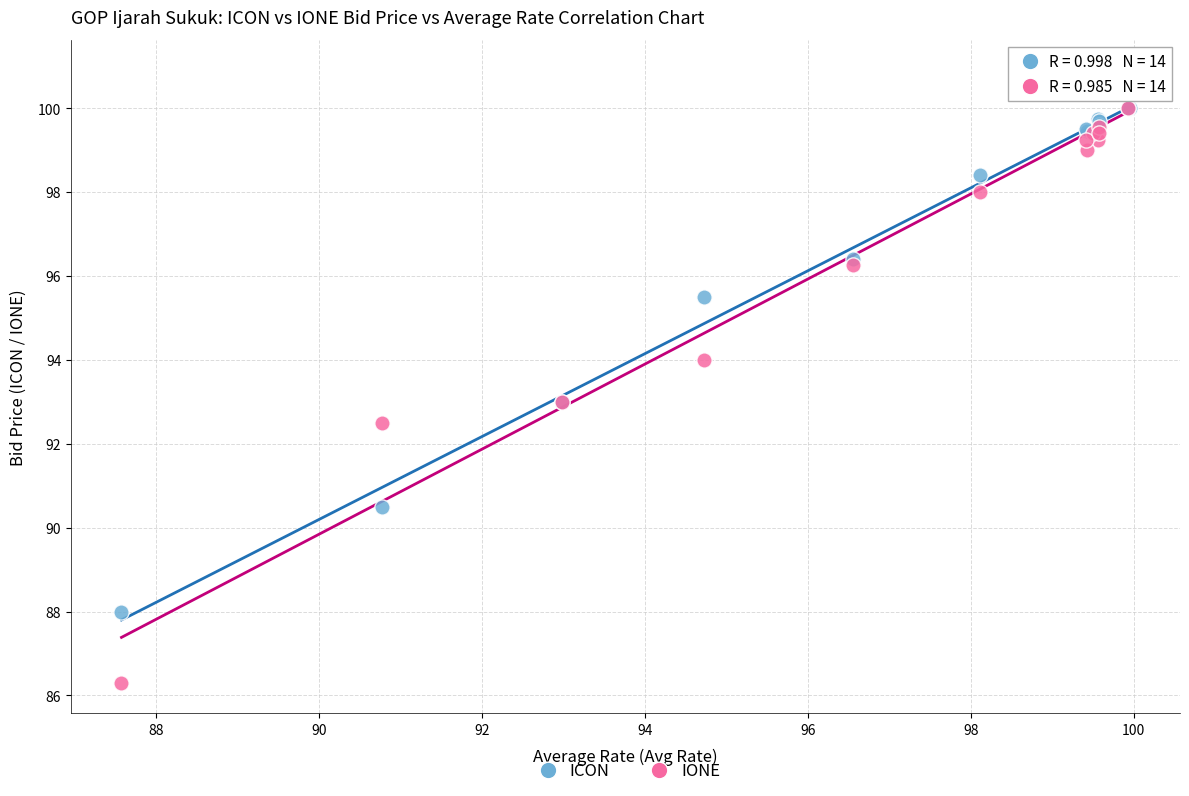

What are all the series names shown in the legend?

ICON, IONE